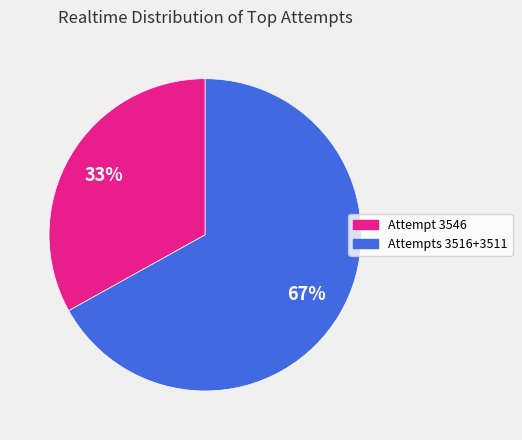

To the nearest percent, what is the average slice percentage?

50%